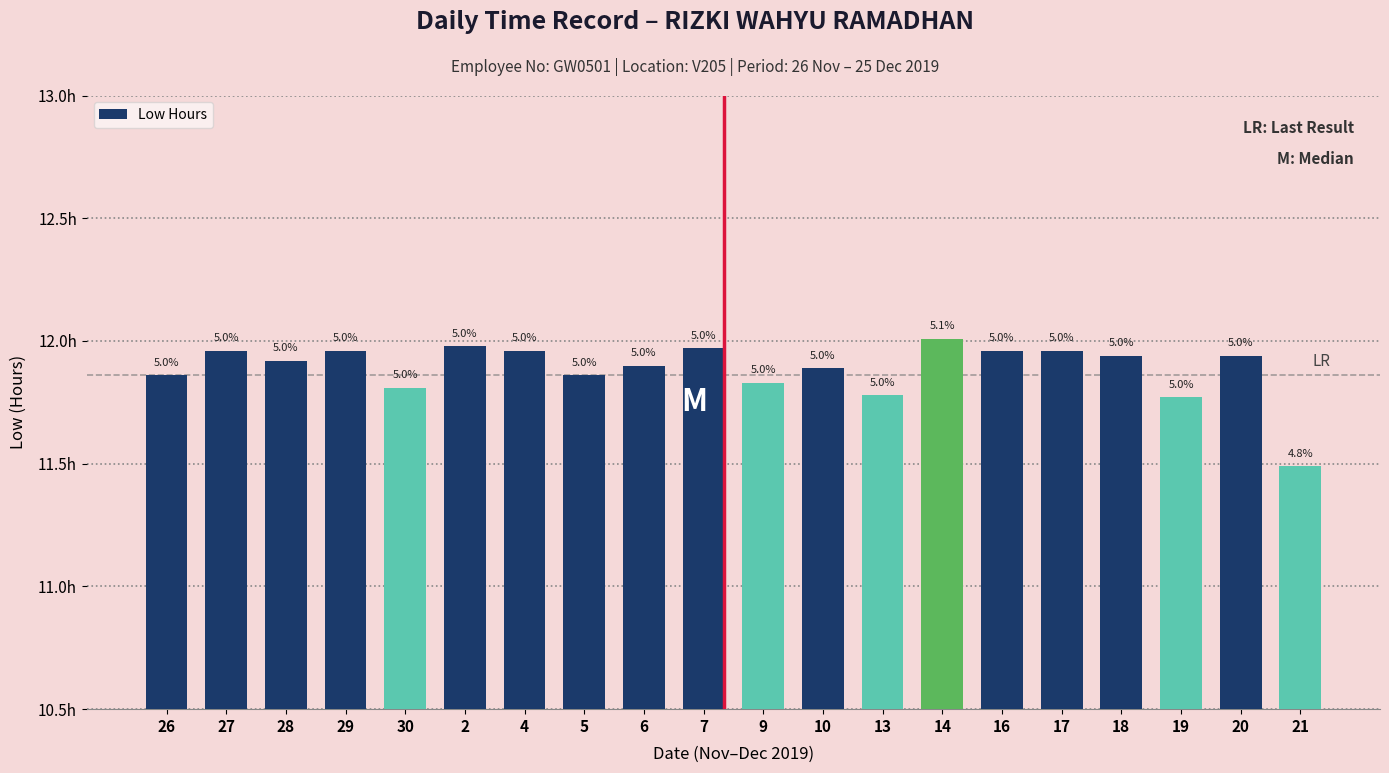

Reading left to right, extract all data points from this chart.

11.9	12.0	11.9	12.0	11.8	12.0	12.0	11.9	11.9	12.0	11.8	11.9	11.8	12.0	12.0	12.0	11.9	11.8	11.9	11.5